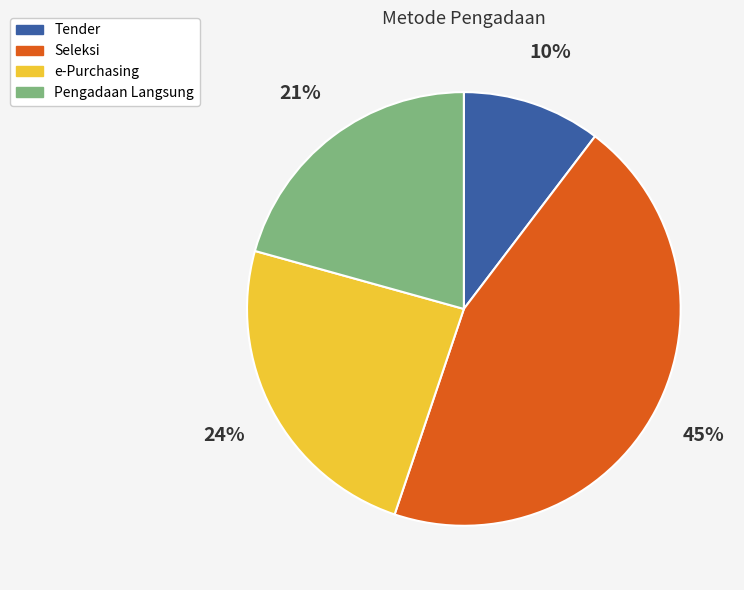

To the nearest percent, what is the difference between the e-Purchasing and Pengadaan Langsung slice percentages?

3%